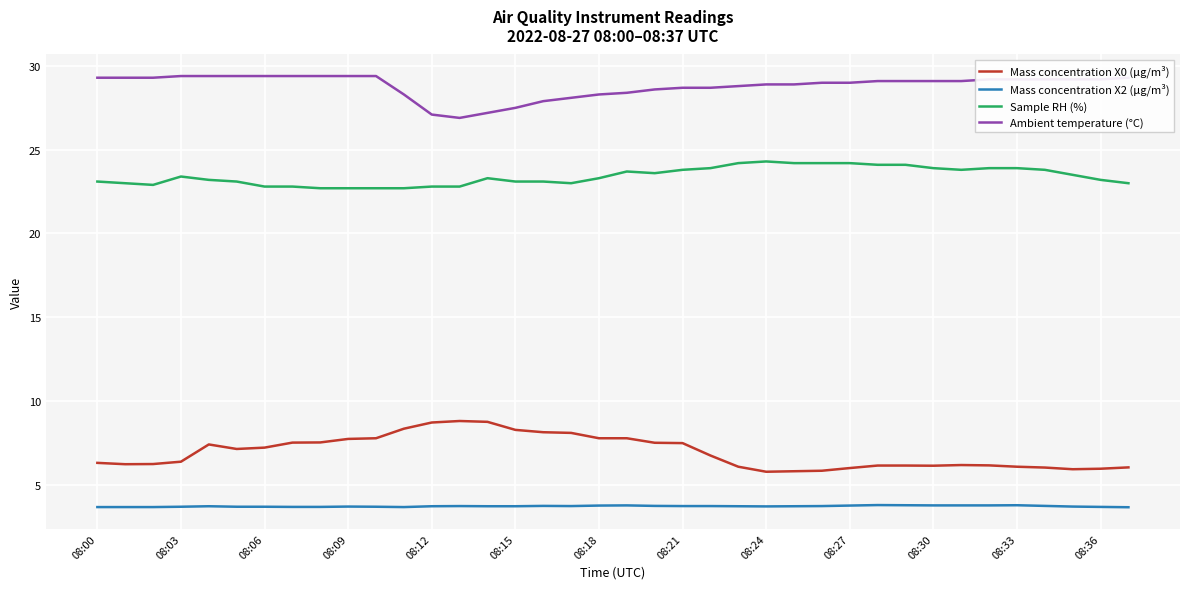

What is the difference between the maximum and minimum values in the Ambient temperature (°C) series?

2.5